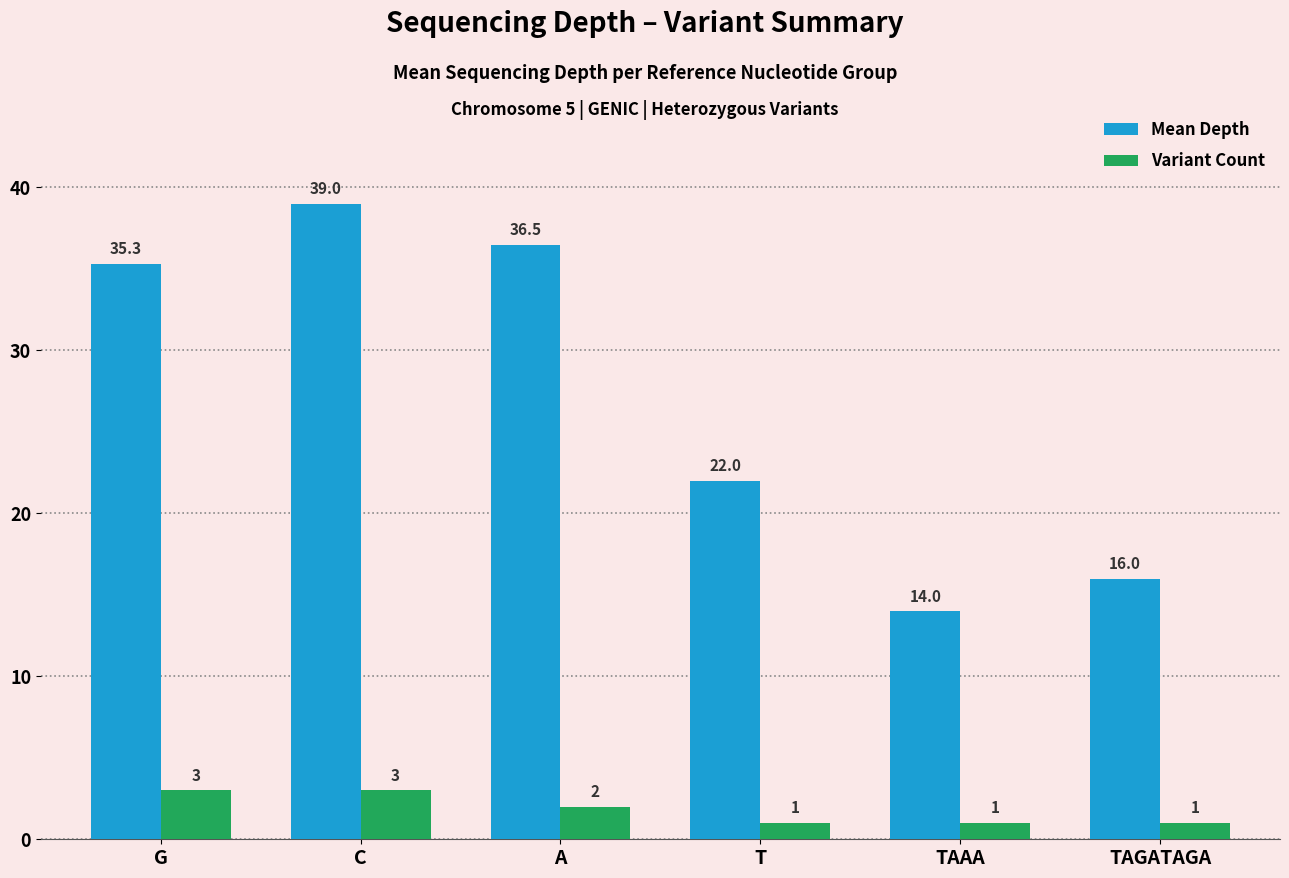

What position from the right is TAAA?

2